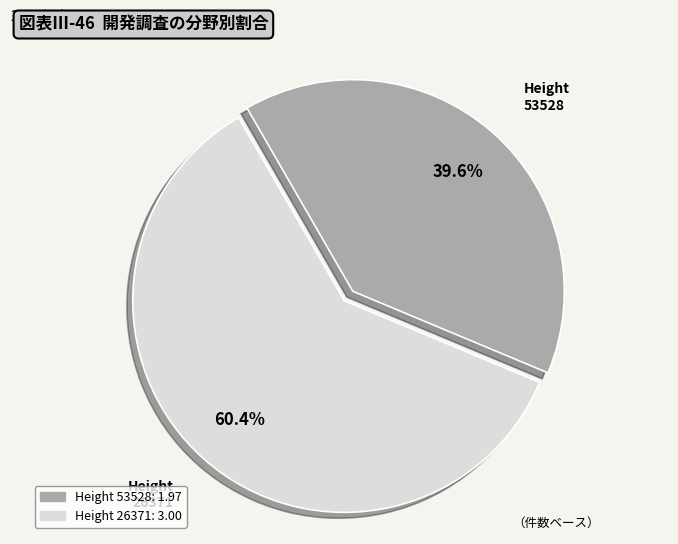

Is there any slice that represents more than half of the pie?

Yes